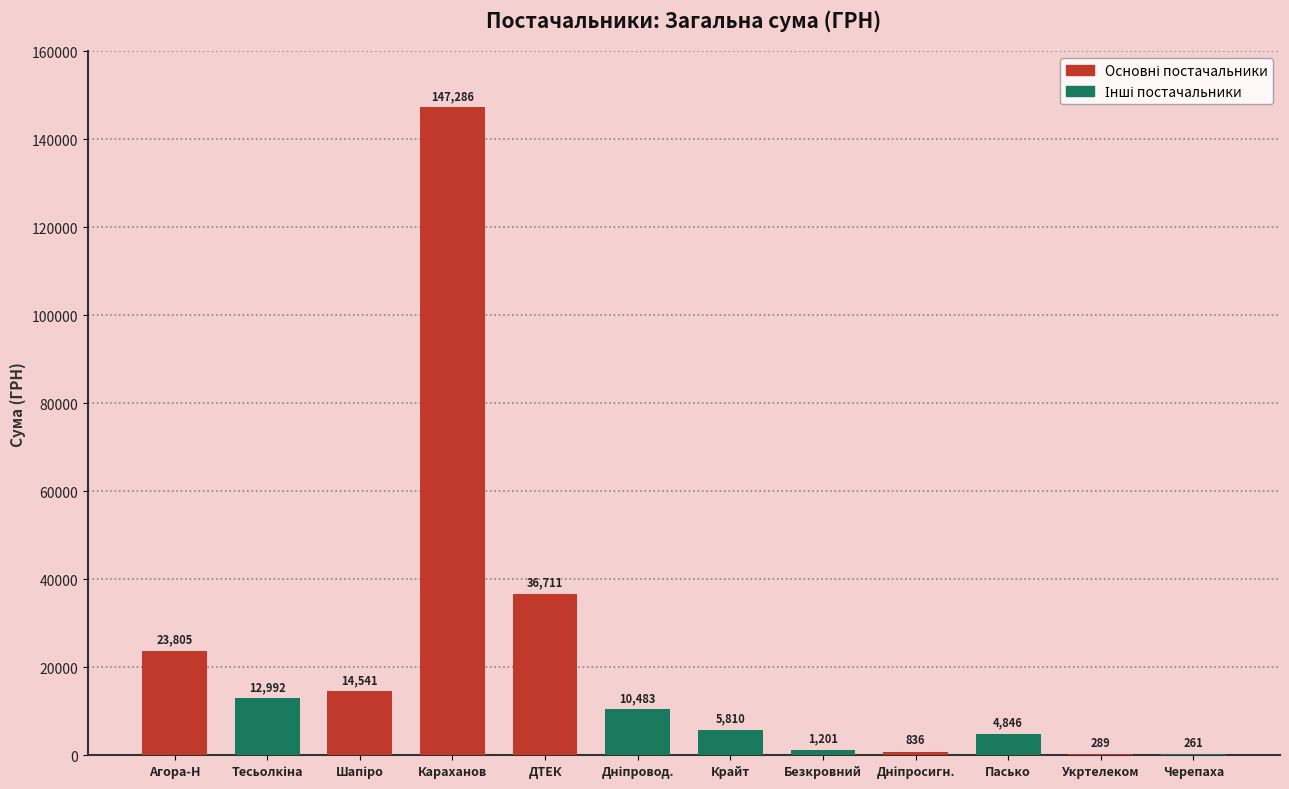

What is the maximum value shown in the chart?

147285.8